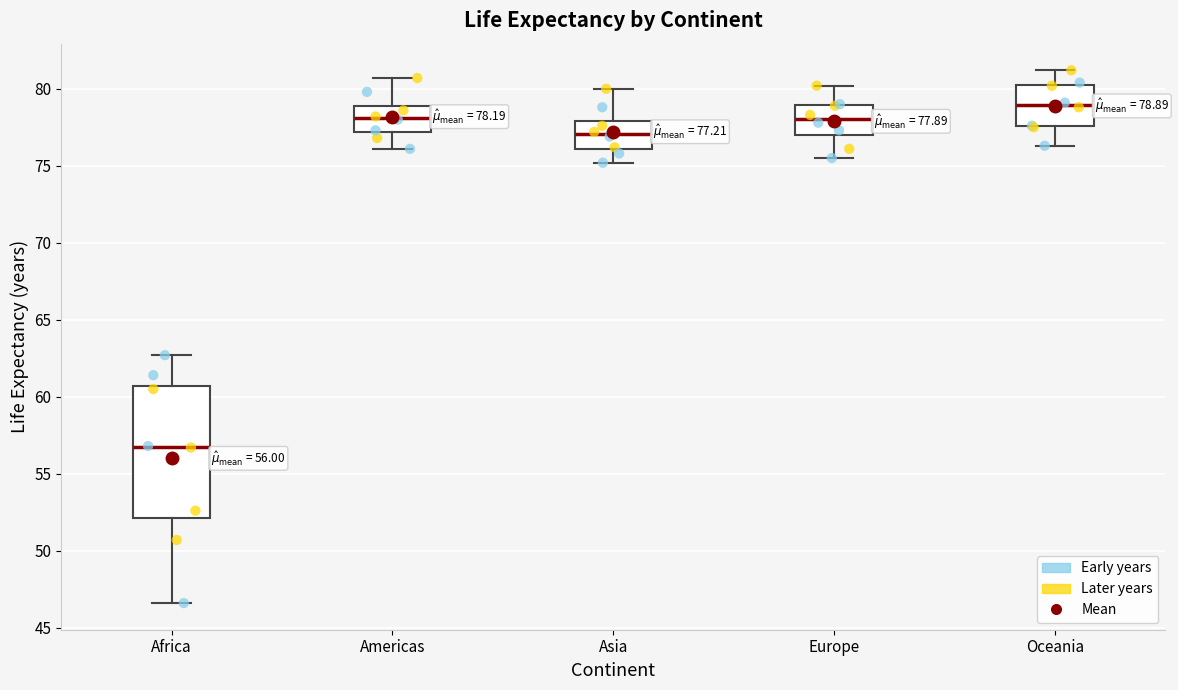

Which box's median line is the lowest?

Africa